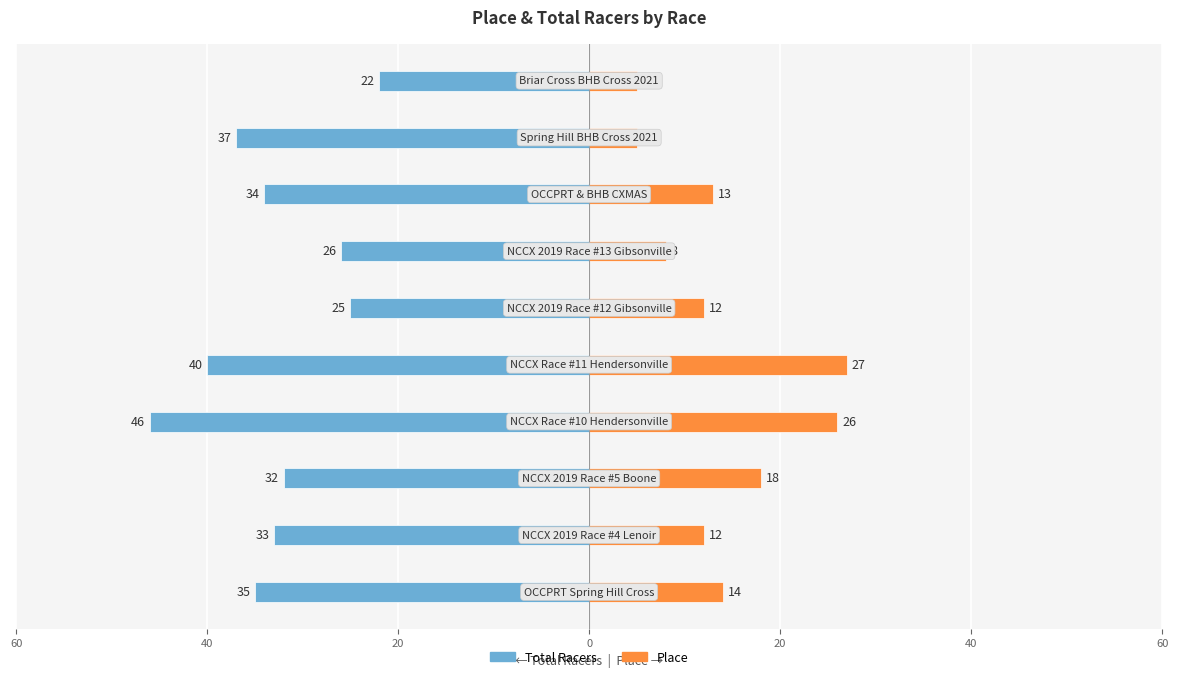

The value of Place at 9 is 5. True or false?

True